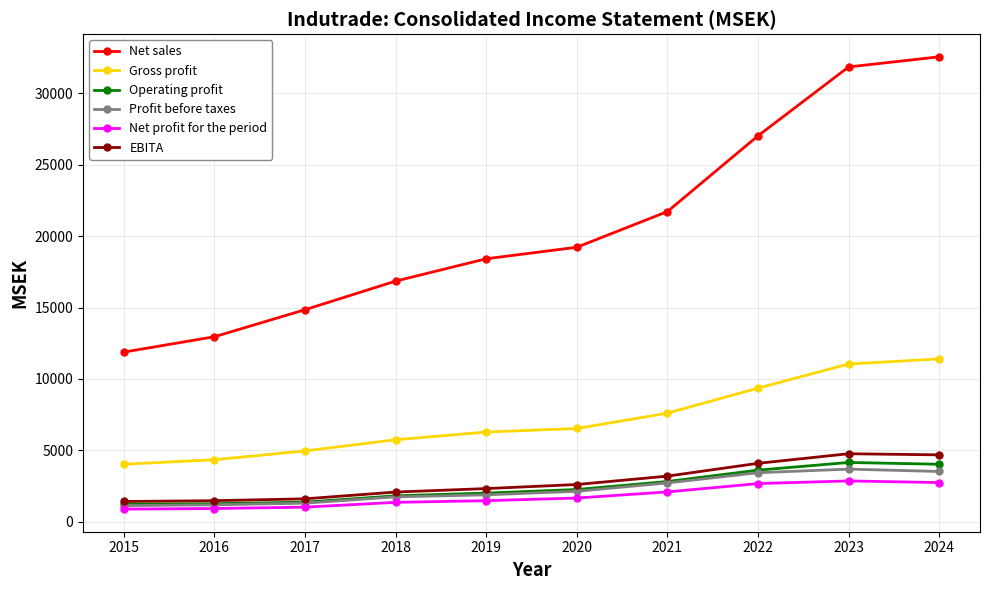

What is the value of the Net sales point at the 5th from the left?

18411